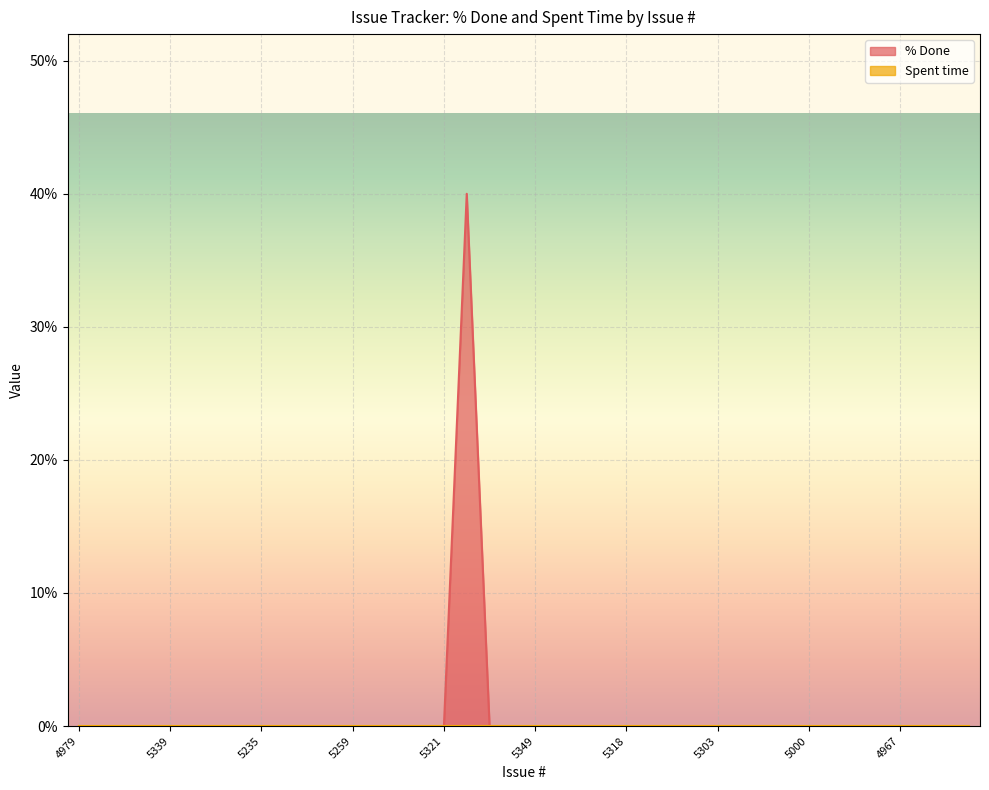

Reading left to right, extract all data points from this chart.

0	0	0	0	0	0	0	0	0	0	0	0	0	0	0	0	0	40	0	0	0	0	0	0	0	0	0	0	0	0	0	0	0	0	0	0	0	0	0	0